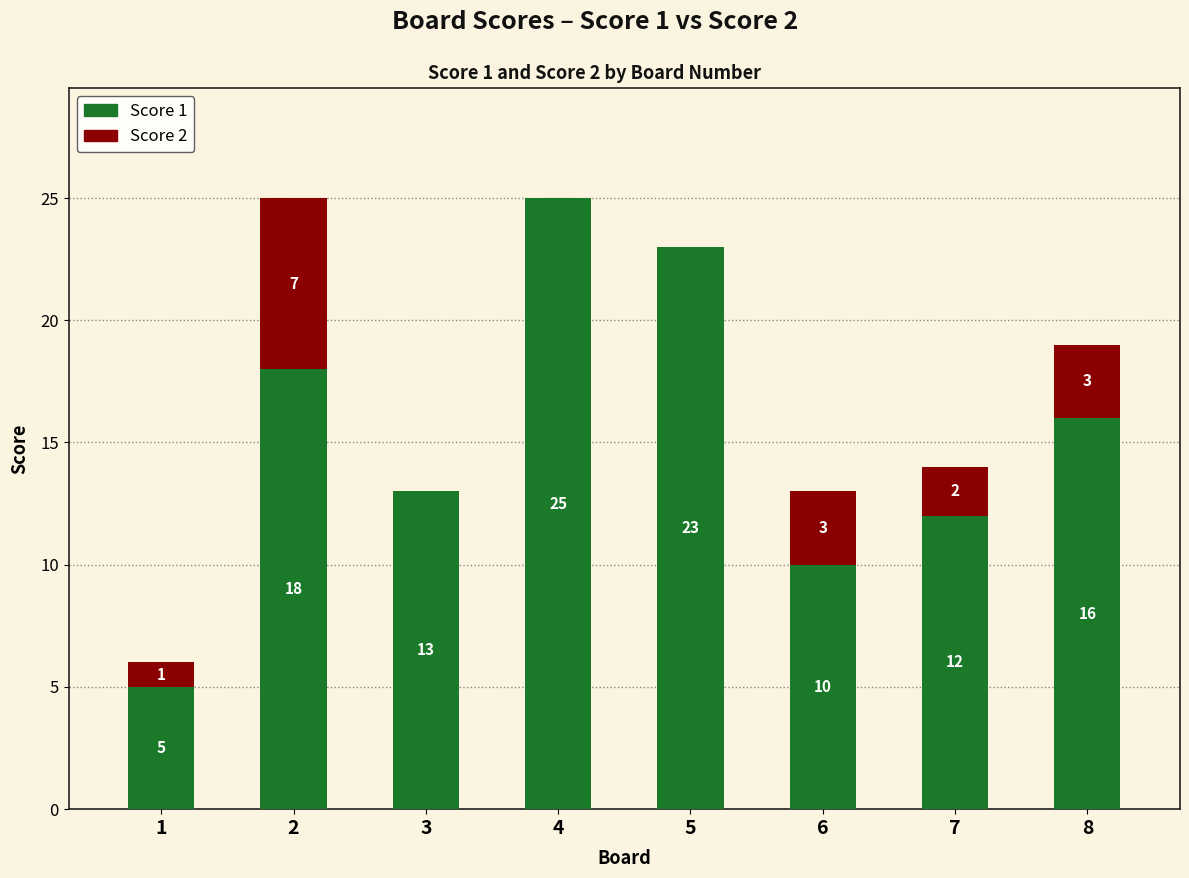

What is the sum of the Score 1 values at 8 and 7?

28